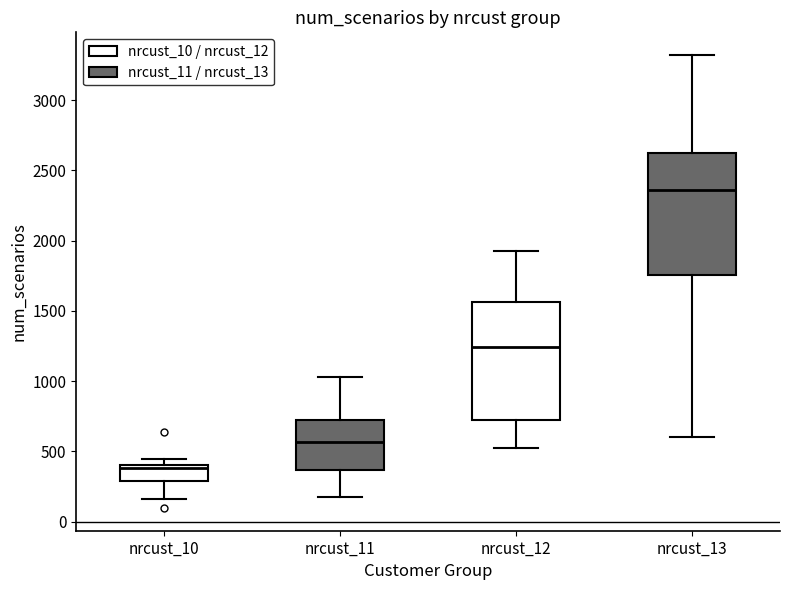

Where does the lower whisker of the box for nrcust_13 end on the y-axis? The values are not printed on the chart, so give them approximately, as read against the axis.

600